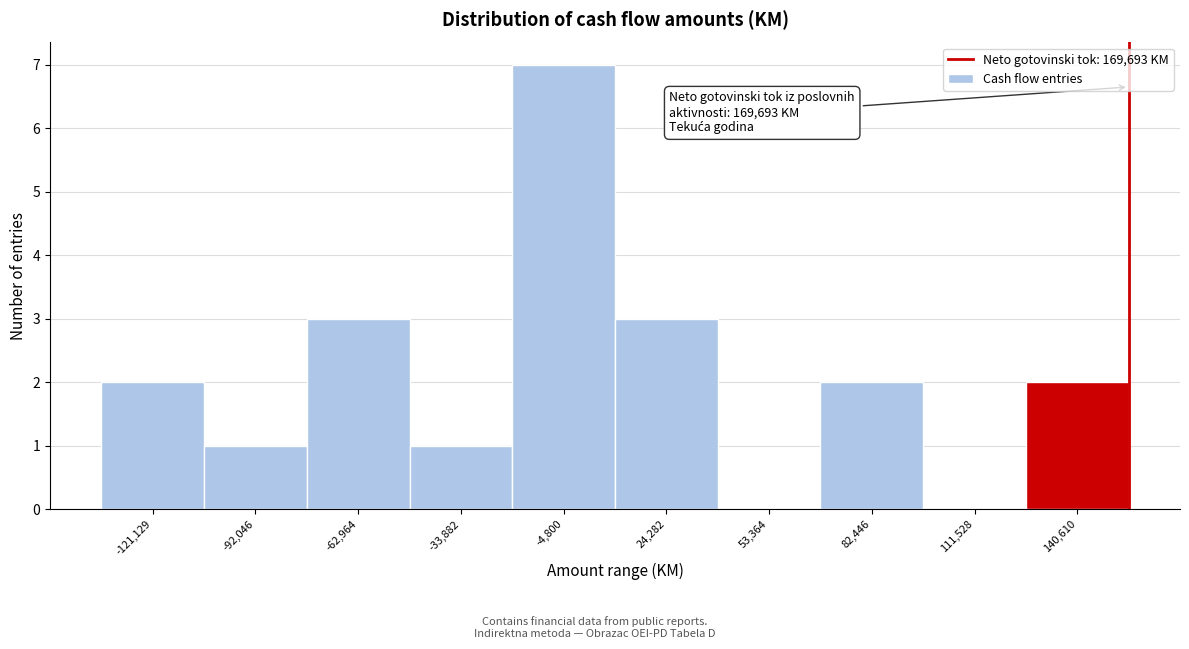

Reading left to right, transcribe all the data shown in this chart.

-121,129=2	-92,046=1	-62,964=3	-33,882=1	-4,800=7	24,282=3	53,364=0	82,446=2	111,528=0	140,610=2